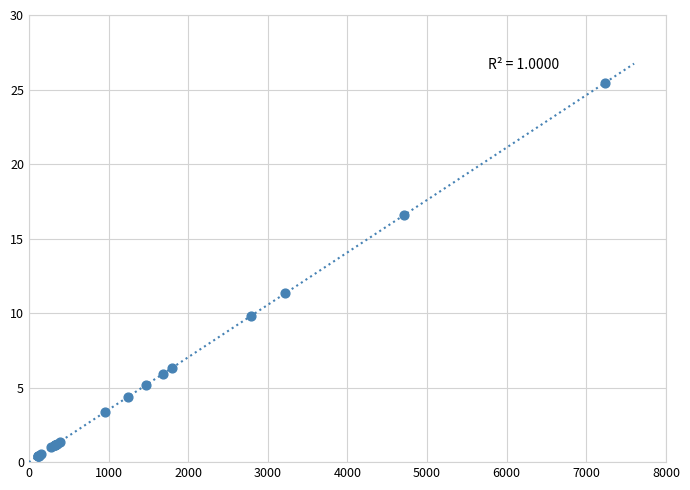

What Y value in the scatter plot is closest to 12?

11.3